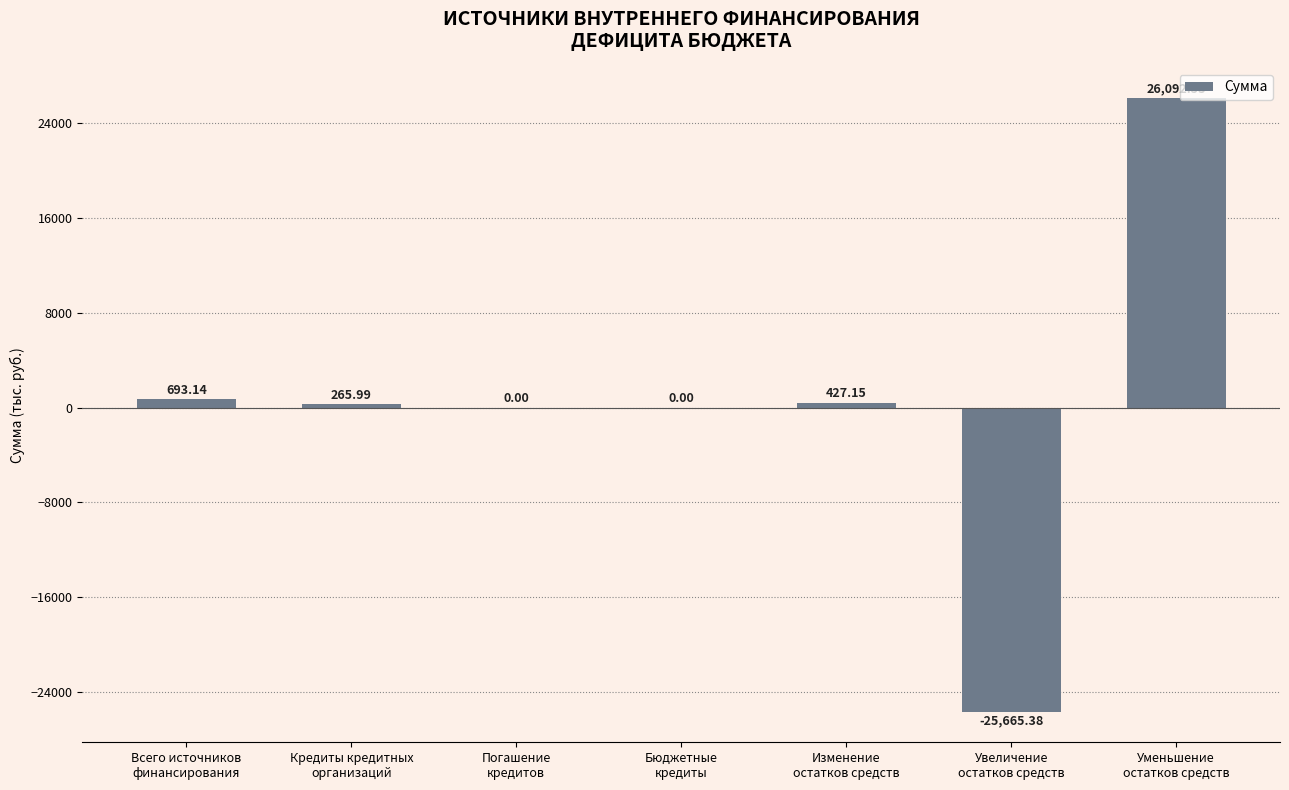

What is the sum of all values?

1813.4